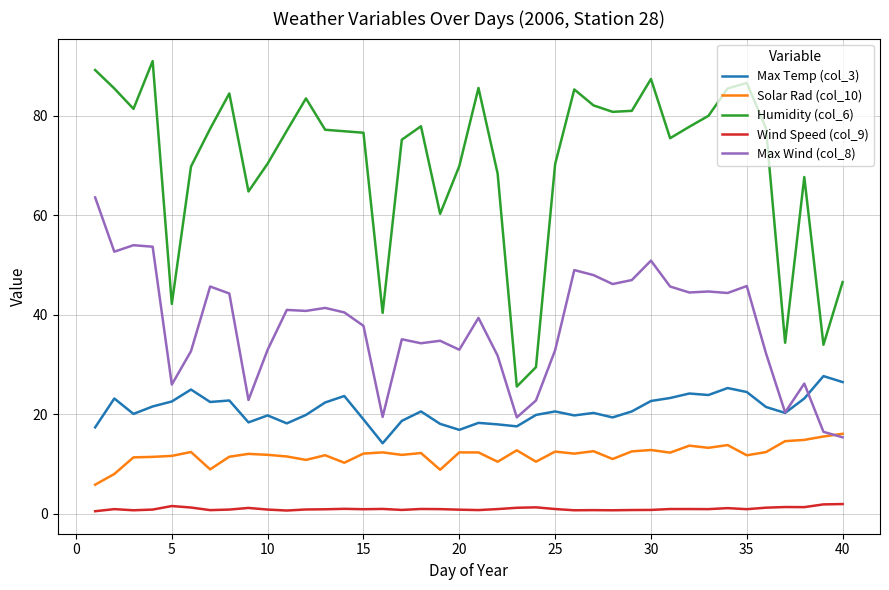

What is the difference between the maximum and minimum values in the Max Temp (col_3) series?

13.5